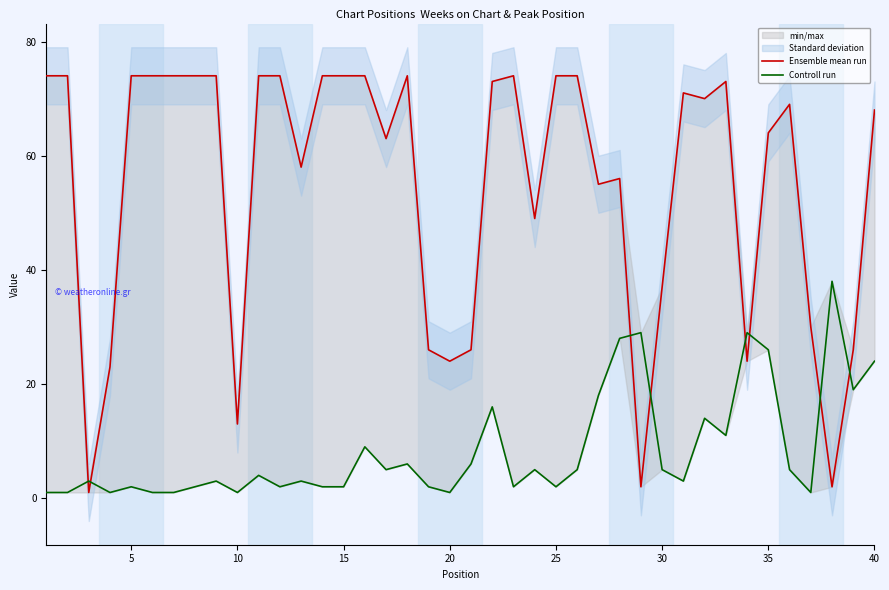

What is the lowest value of the Ensemble mean run series?

1